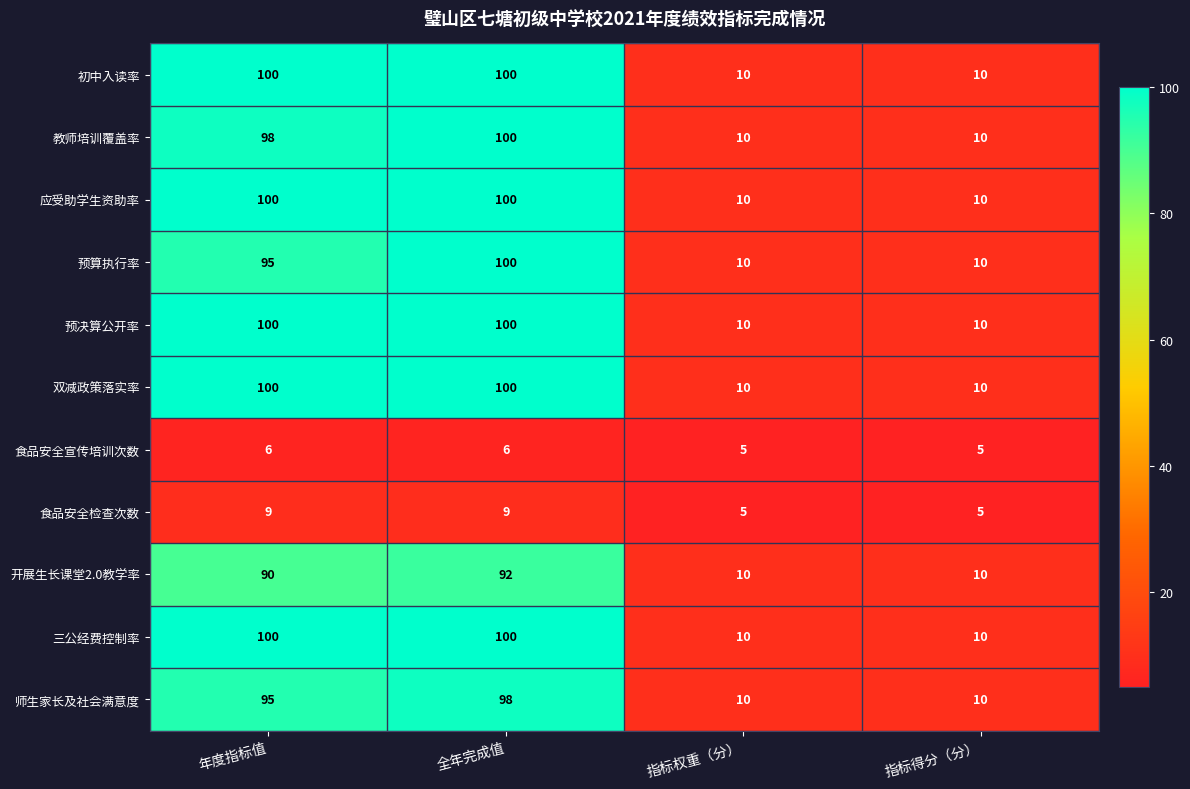

How many 预决算公开率 values are between 10 and 100?

4